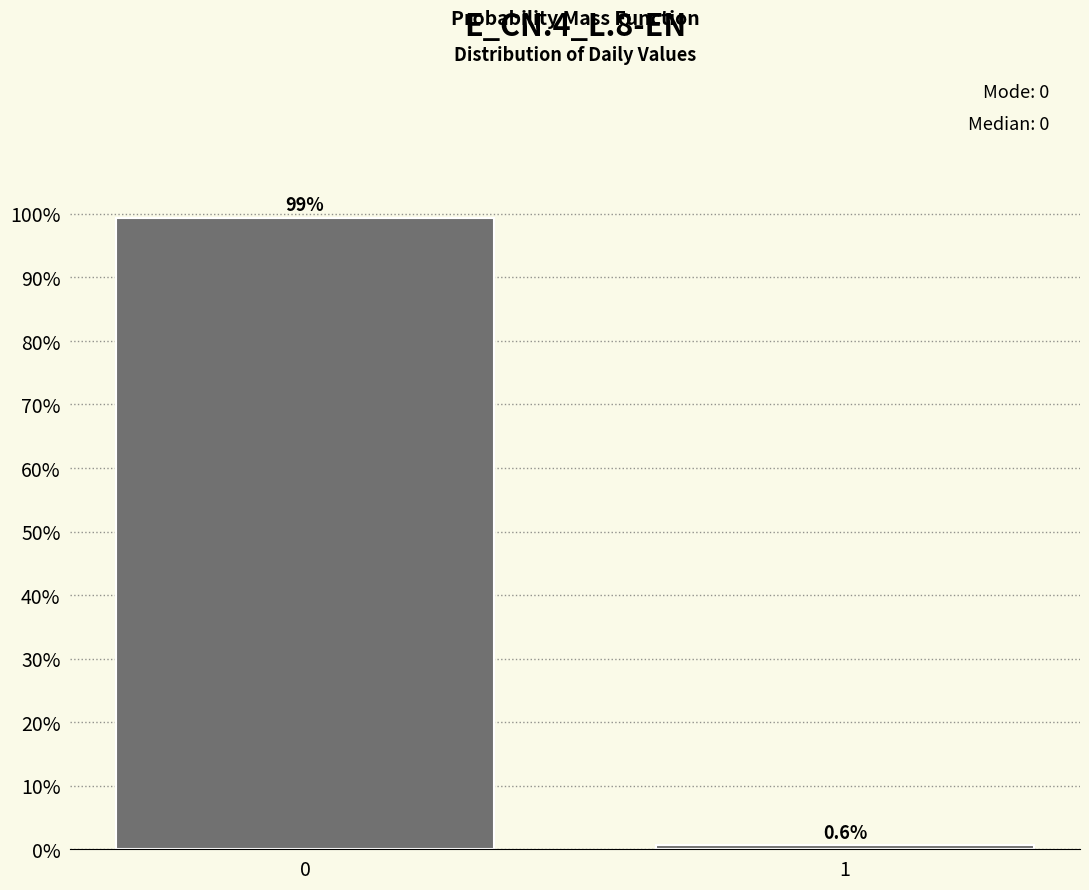

Reading right to left, list all the values displayed in this chart.

0.6	99.4